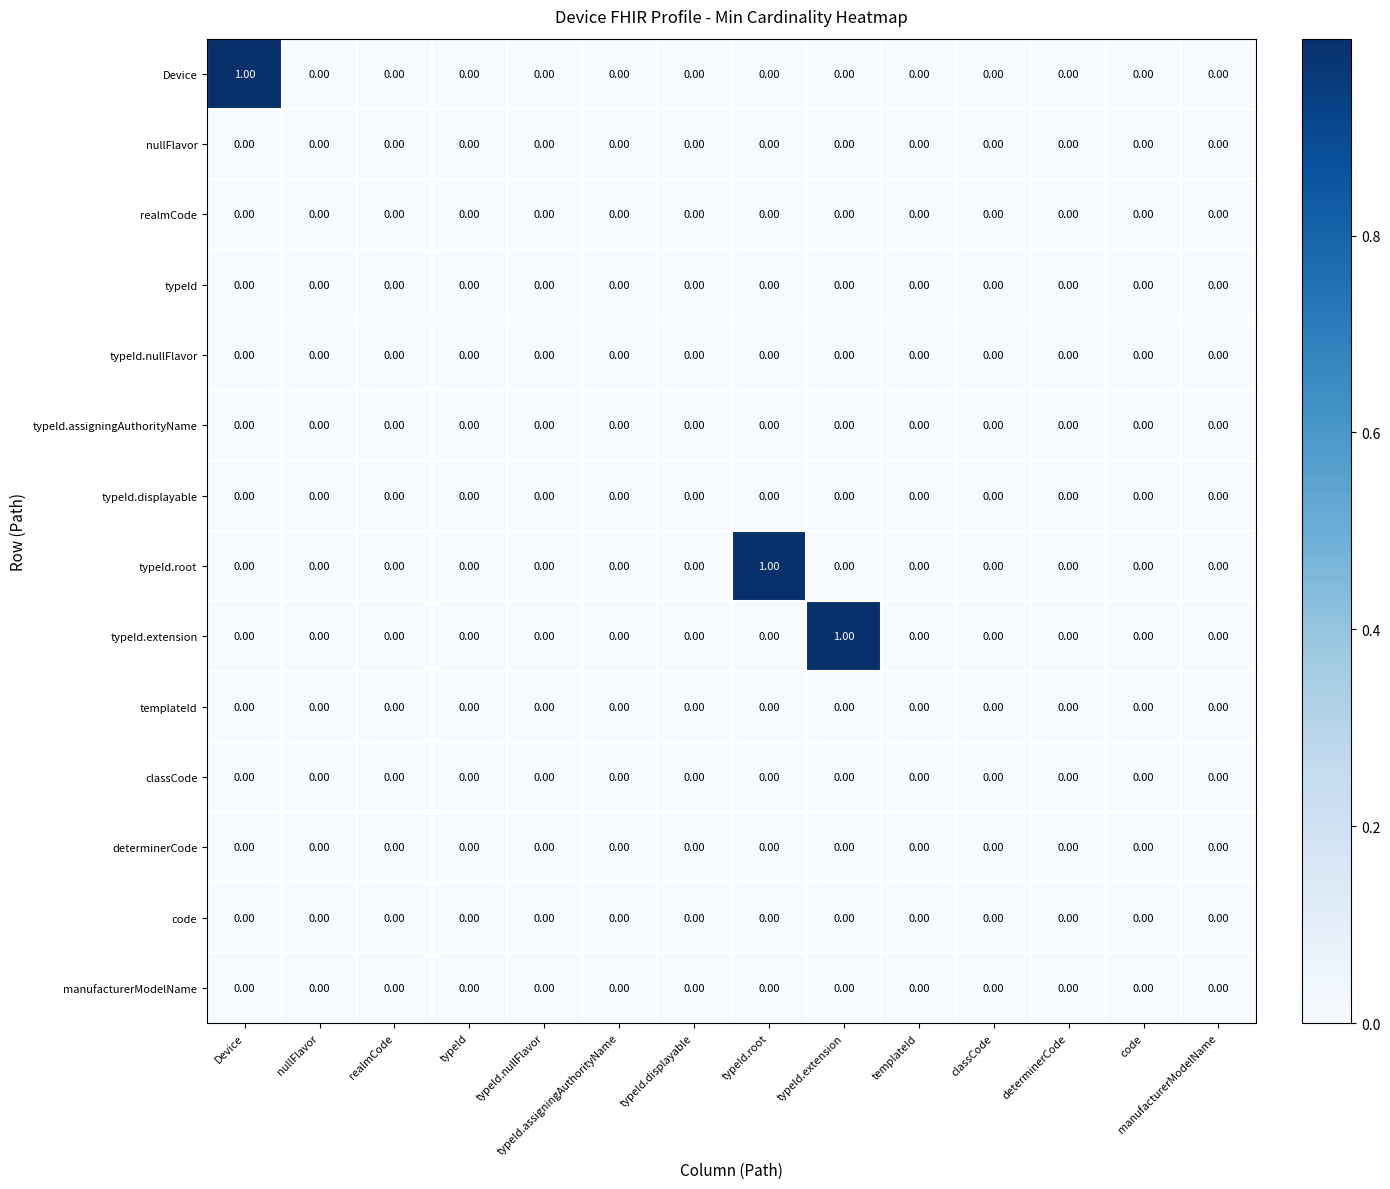

Which series changed the most between typeId.root and manufacturerModelName?

typeId.root